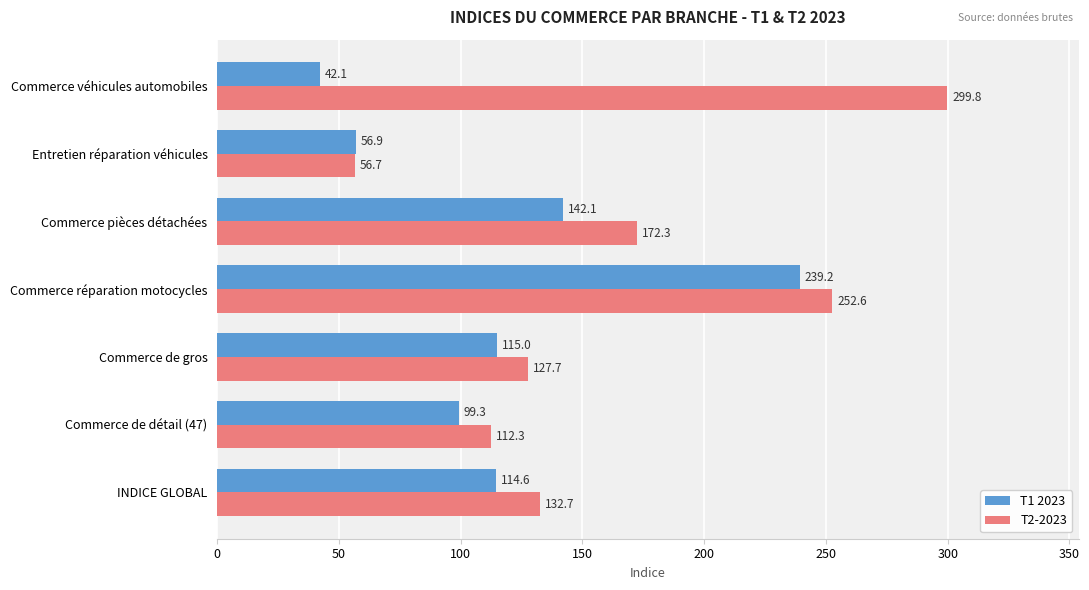

Is the value of T2-2023 at Commerce véhicules automobiles greater than the value of T1 2023 at Commerce véhicules automobiles?

Yes